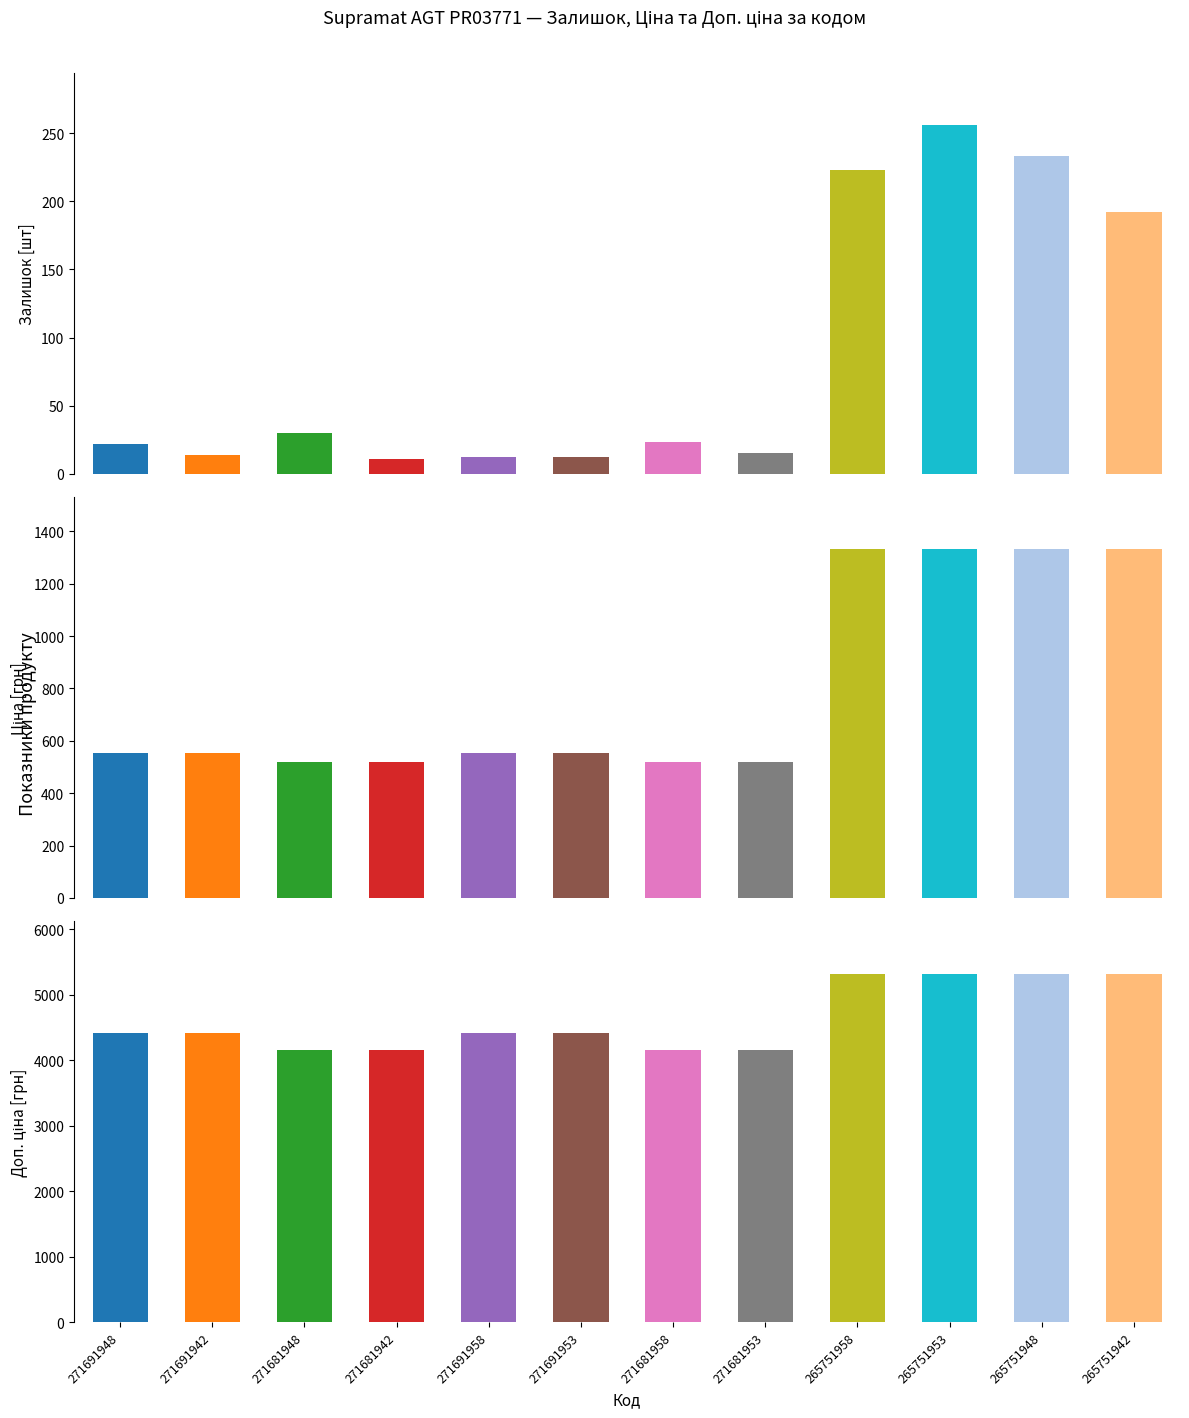

Is the value of Залишок at 271681958 greater than the value of Доп. ціна at 271681953?

No